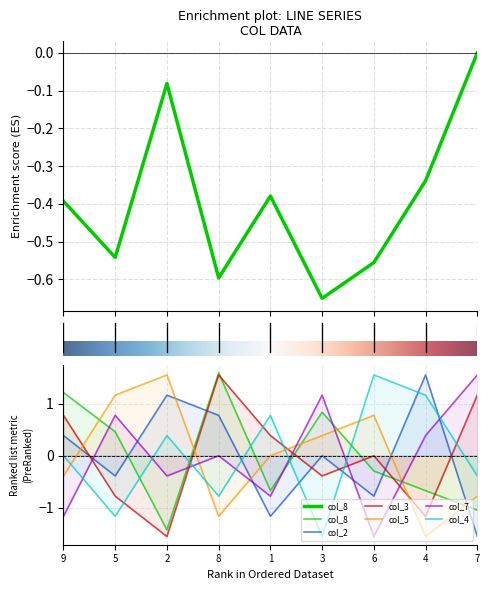

List the series in order of their peak value, lowest first.

col_2, col_3, col_5, col_7, col_4, col_8